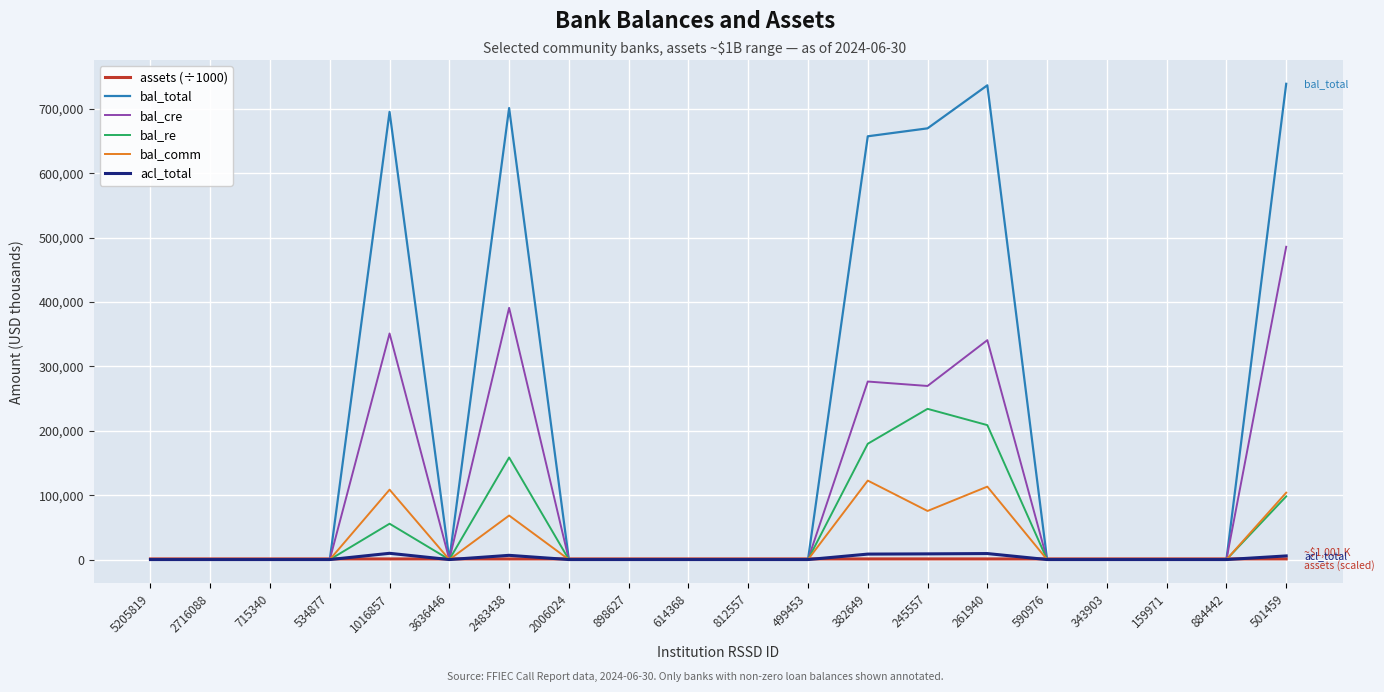

How many lines are shown in the chart?

6